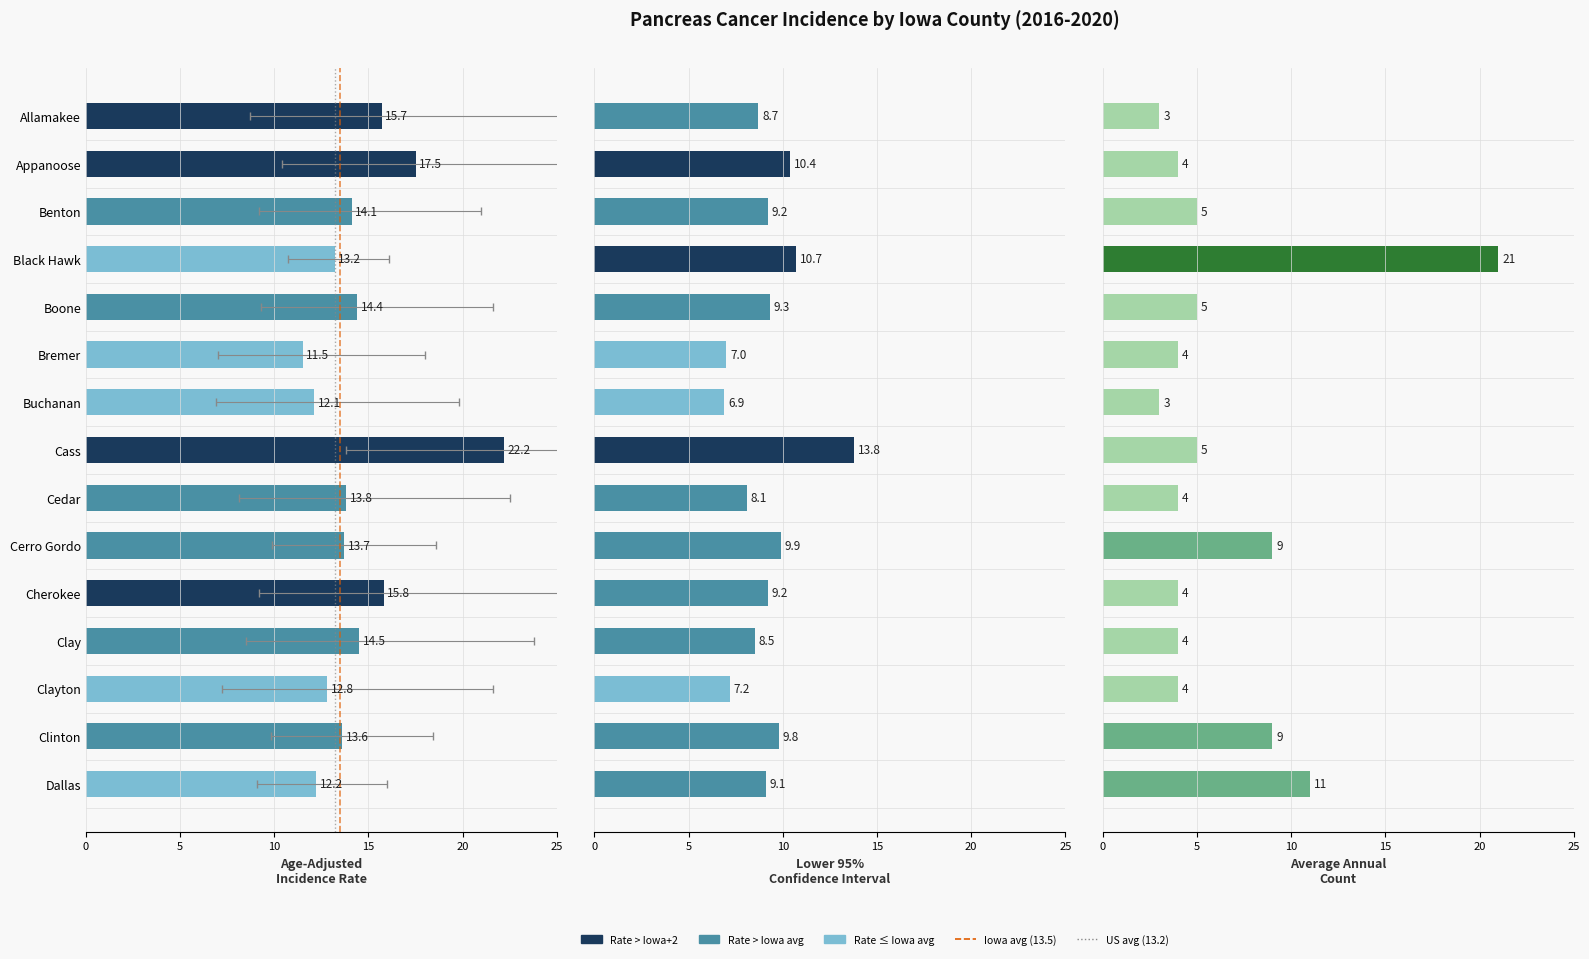

How many values in the Avg Annual Count series are below 4?

2